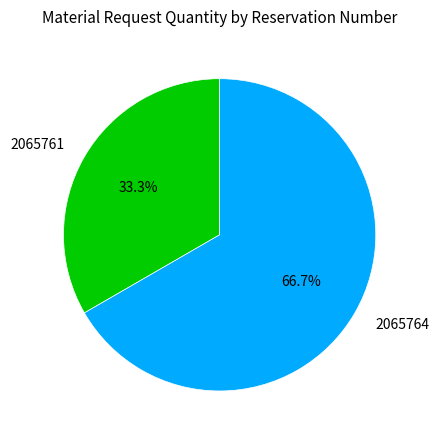

What percentage is the 2065764 slice, to the nearest percent?

67%